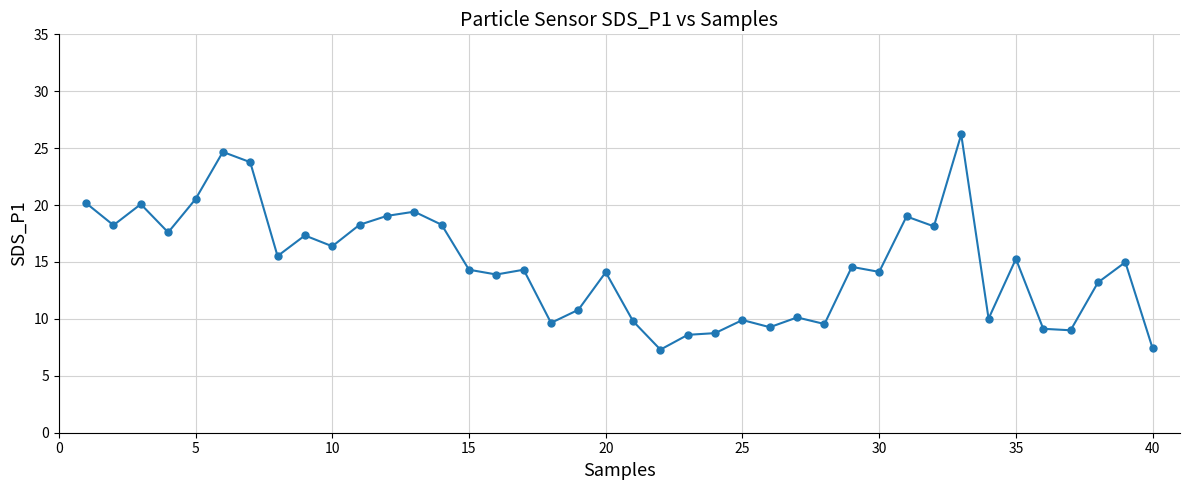

What is the greatest value displayed?

26.2